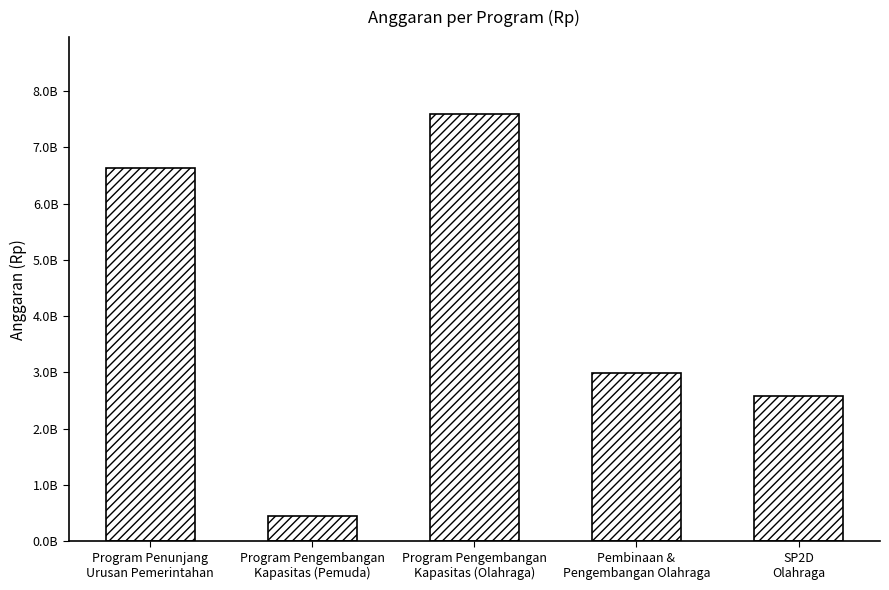

Reading left to right, extract all data points from this chart.

6630751984	452612282	7591588500	2998288500	2577143871